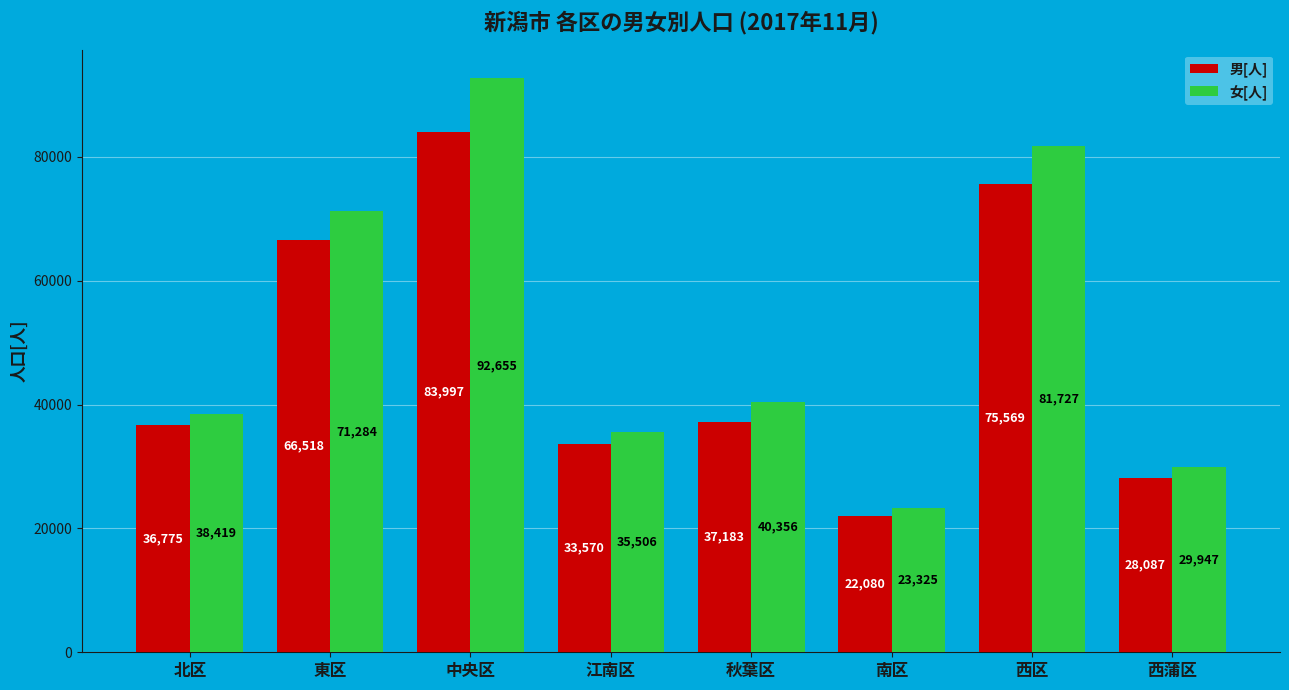

What is the difference between the second highest and minimum values in the 男[人] series?

53489